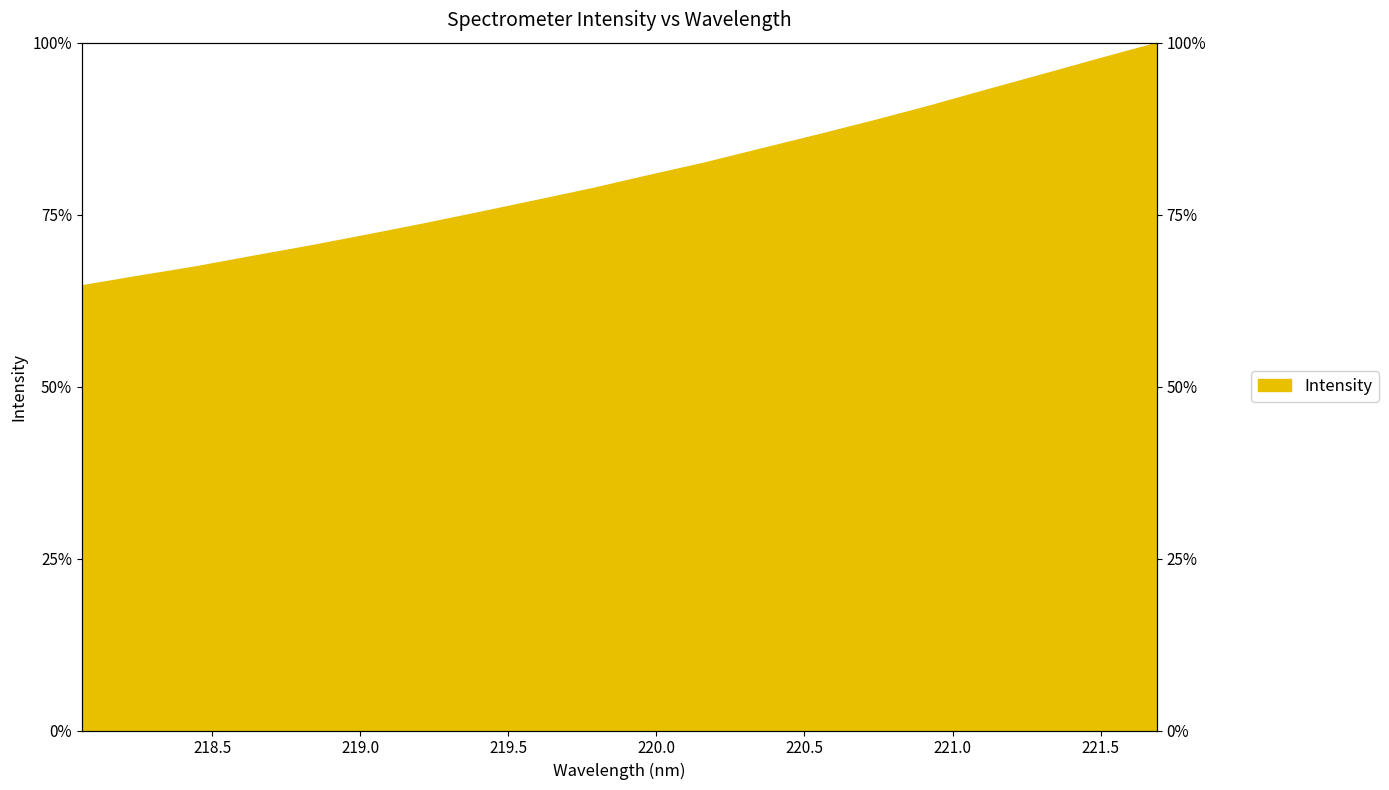

Reading left to right, transcribe all the data shown in this chart.

218.0596=64.7	218.2508=66.1	218.442=67.5	218.6332=69.0	218.8244=70.5	219.0156=72.0	219.2067=73.7	219.3979=75.3	219.589=77.1	219.7801=78.8	219.9712=80.7	220.1623=82.6	220.3533=84.6	220.5444=86.6	220.7354=88.7	220.9264=90.9	221.1174=93.2	221.3083=95.5	221.4993=97.8	221.6902=100.0